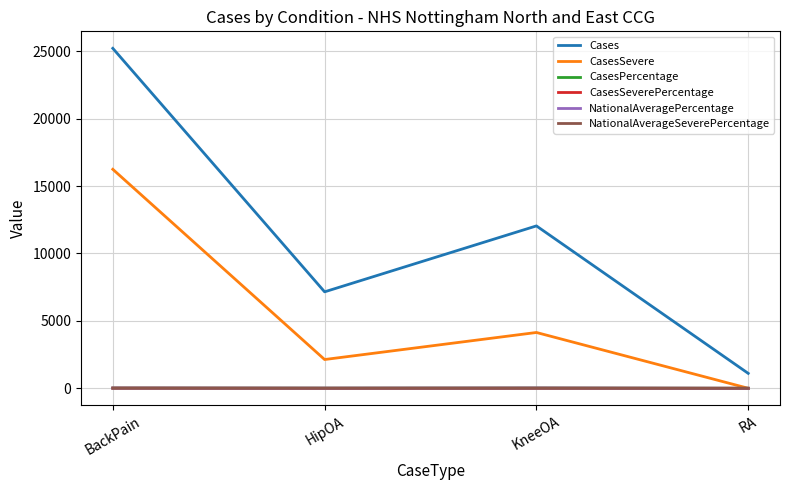

Which series has the largest total across all categories?

Cases